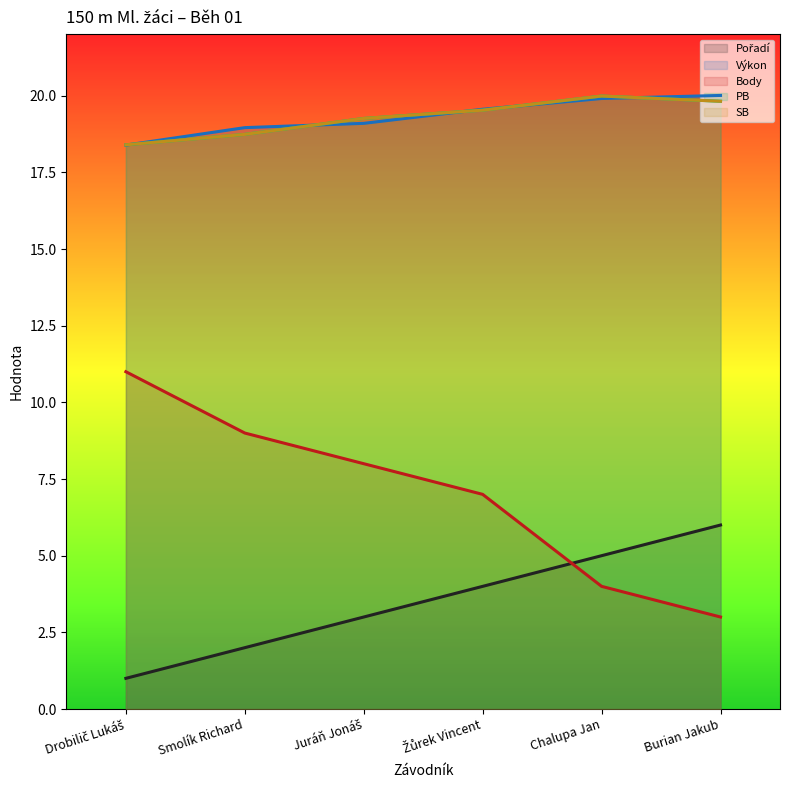

Reading left to right, list all the values displayed in this chart.

Pořadí: 1.0	2.0	3.0	4.0	5.0	6.0
Výkon: 18.4	19.0	19.1	19.6	19.9	20.0
Body: 11.0	9.0	8.0	7.0	4.0	3.0
PB: 18.4	18.7	19.3	19.5	20.0	19.8
SB: 18.4	18.7	19.3	19.5	20.0	19.8